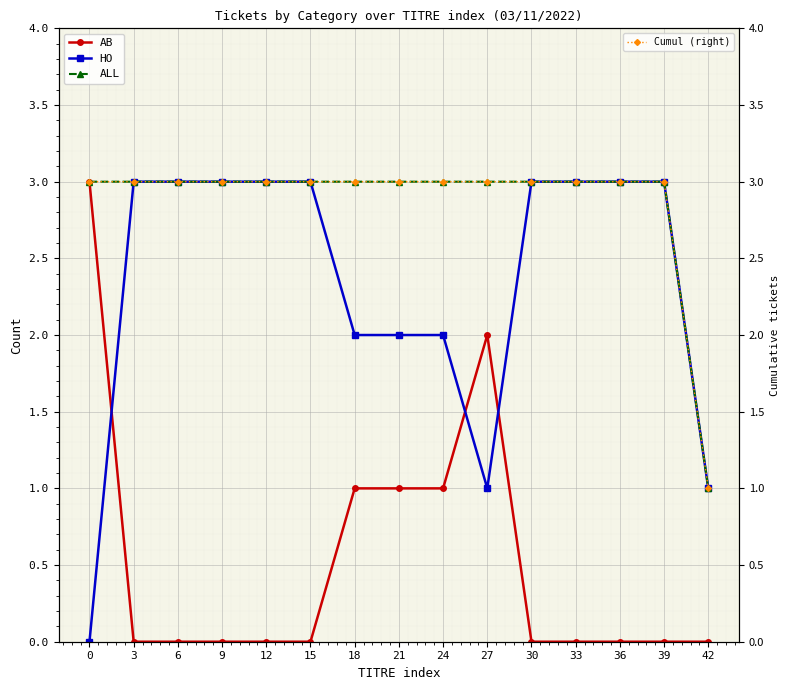

How many interior local peaks does the AB series have?

1